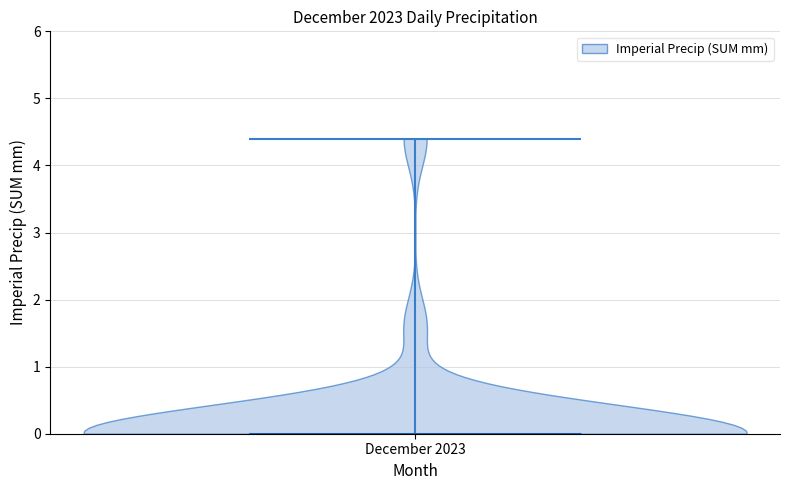

What is the lowest point the violin for December 2023 reaches on the y-axis? The values are not printed on the chart, so give them approximately, as read against the axis.

0.0